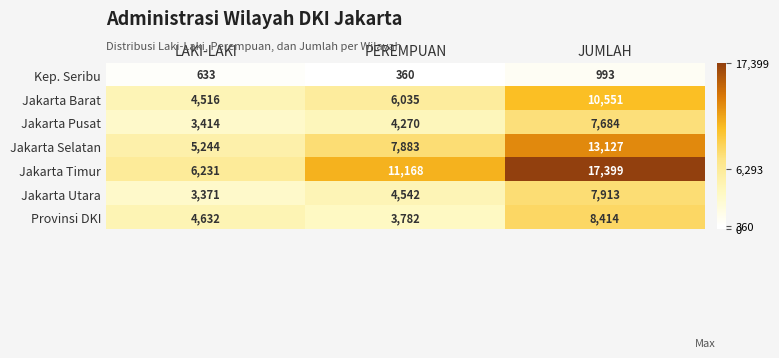

The value of Kep. Seribu at PEREMPUAN is 360. True or false?

True